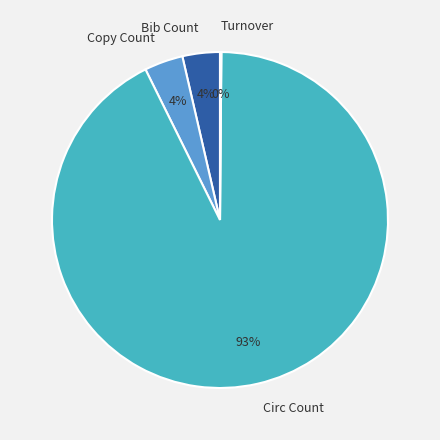

Does Circ Count account for over 50% of the chart?

Yes